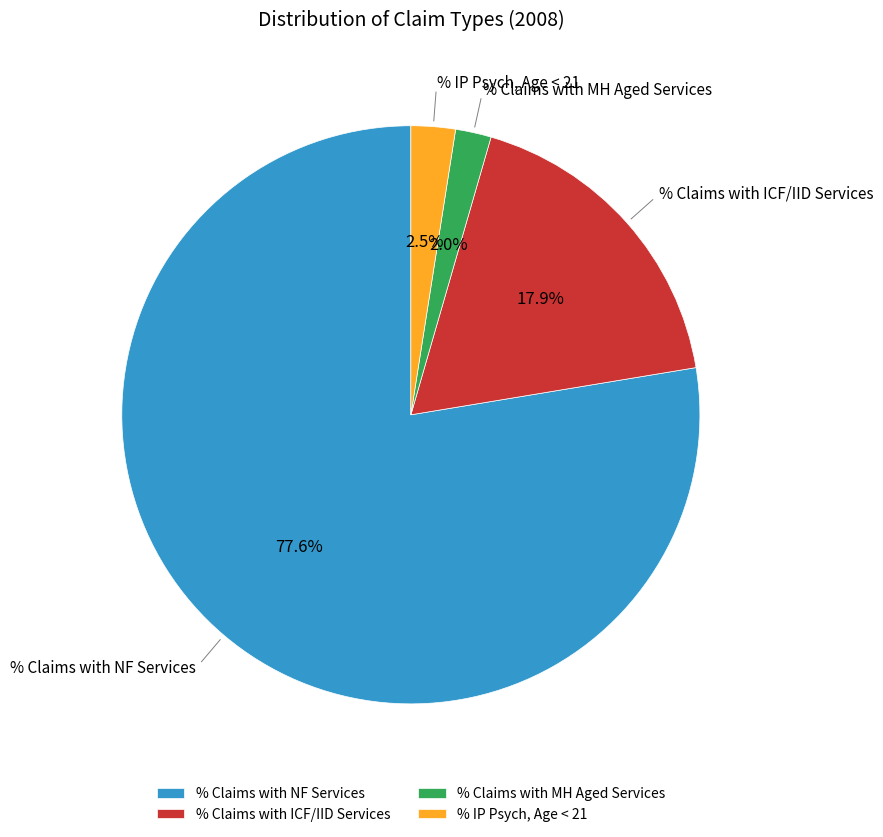

What is the largest slice in the pie chart?

% Claims with NF Services